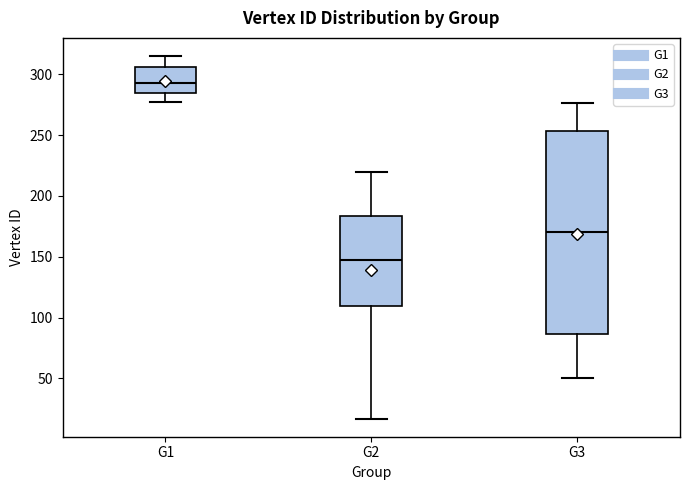

Which box's median line is the lowest?

G2